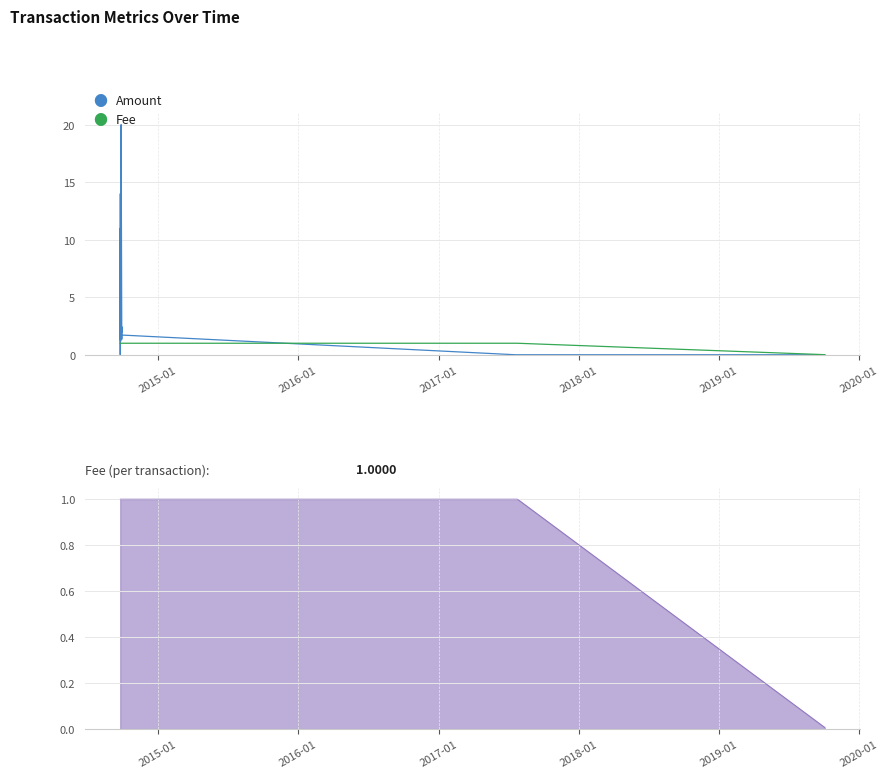

Is the value of Amount at 28 greater than the value of Fee at 8?

Yes